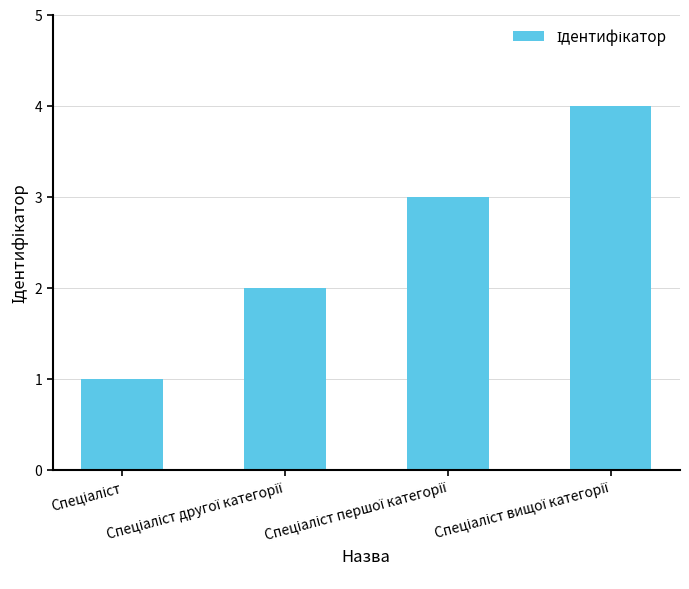

What is the sum of all values?

10